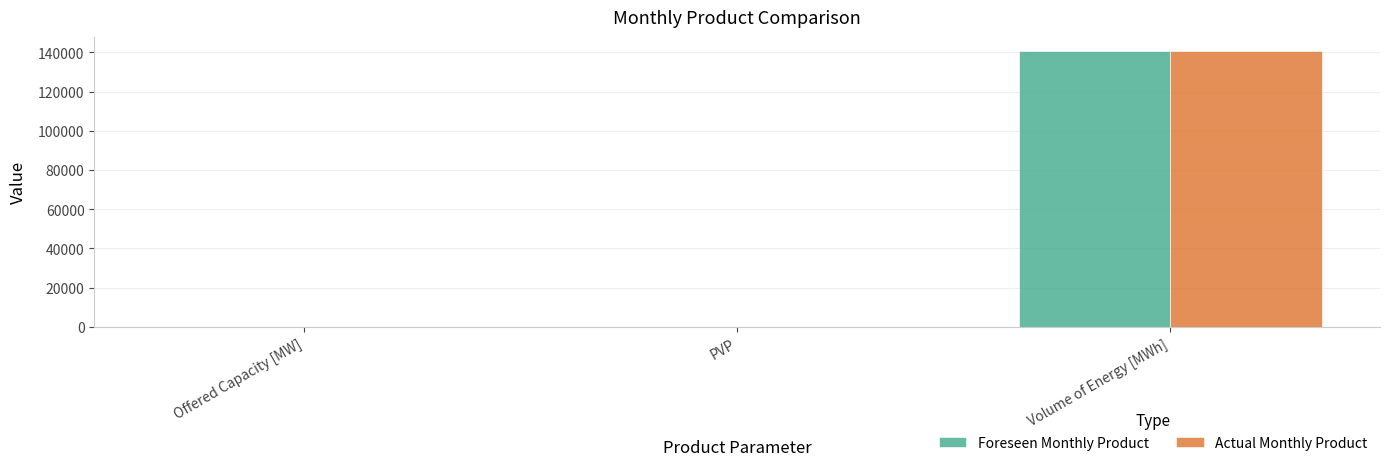

True or false: Actual Monthly Product has a value of 140805 at Volume of Energy [MWh].

True